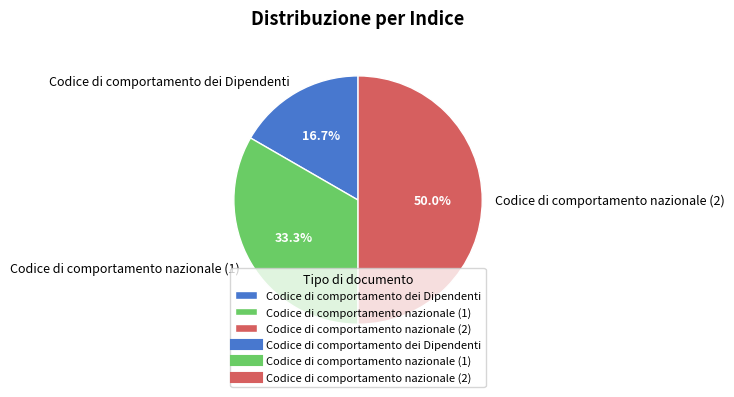

What percentage is the Codice di comportamento nazionale (1) slice, to the nearest percent?

33%